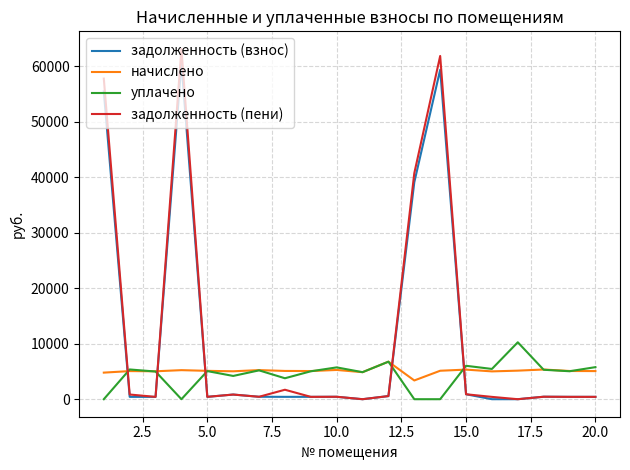

What is the highest value of the задолженность (пени) series?

63163.7